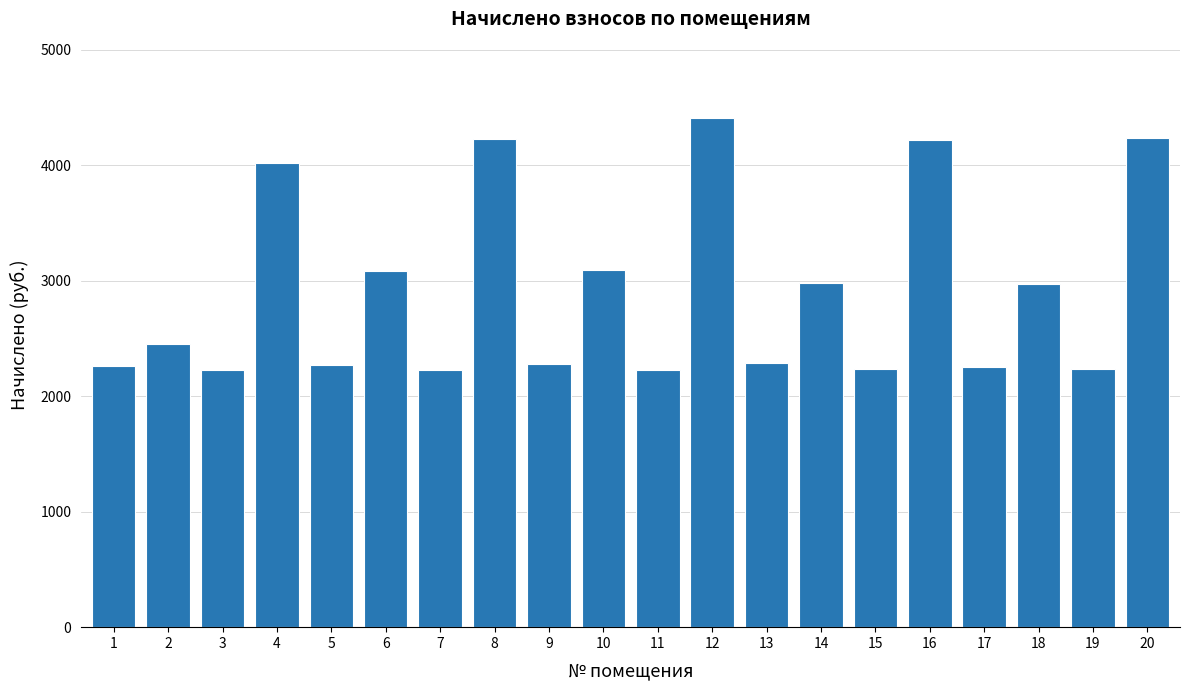

What is the value of the 2nd bar from the left?

2454.7